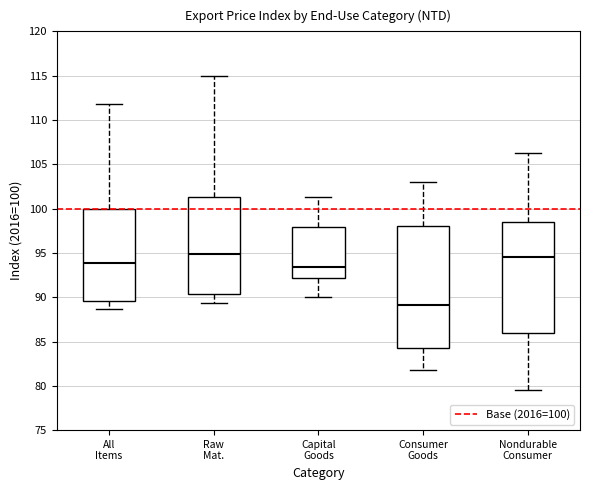

Which box is the tallest, from its lower edge to its upper edge?

Consumer Goods